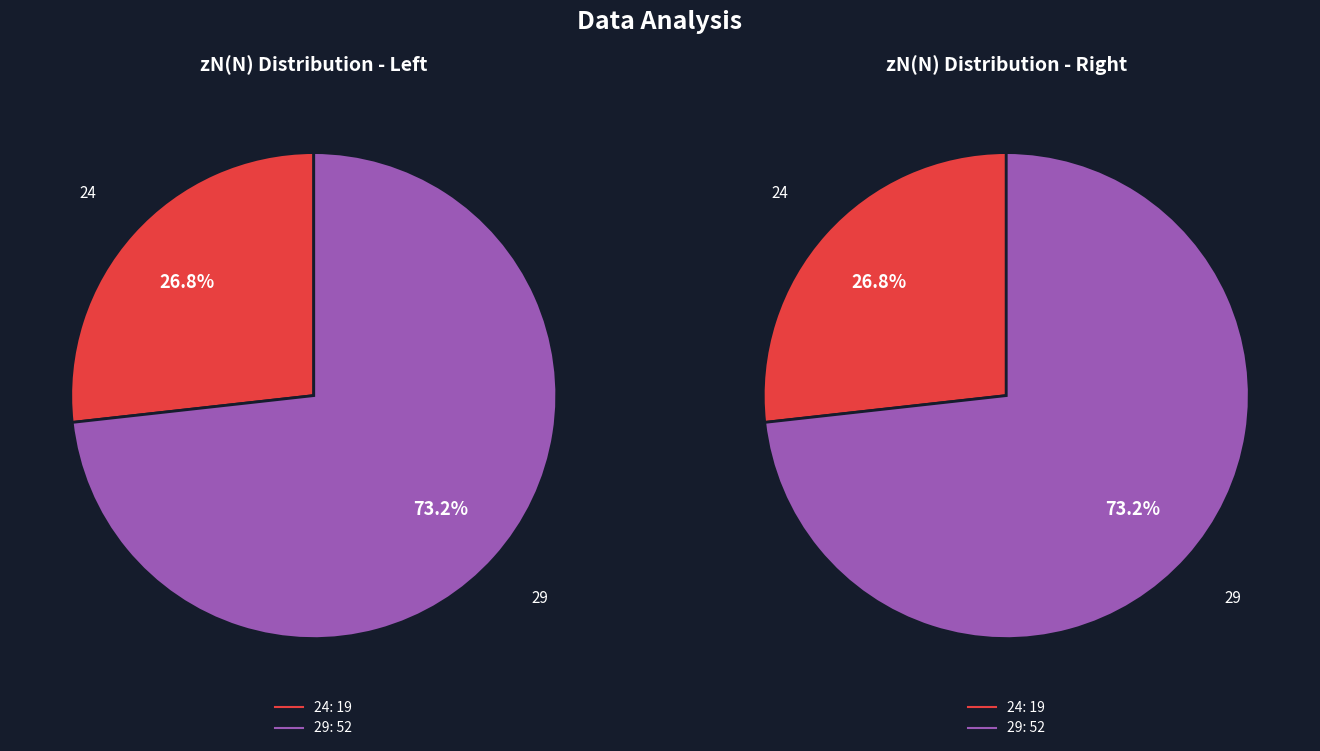

What percentage is the 29 slice, to the nearest percent?

73%